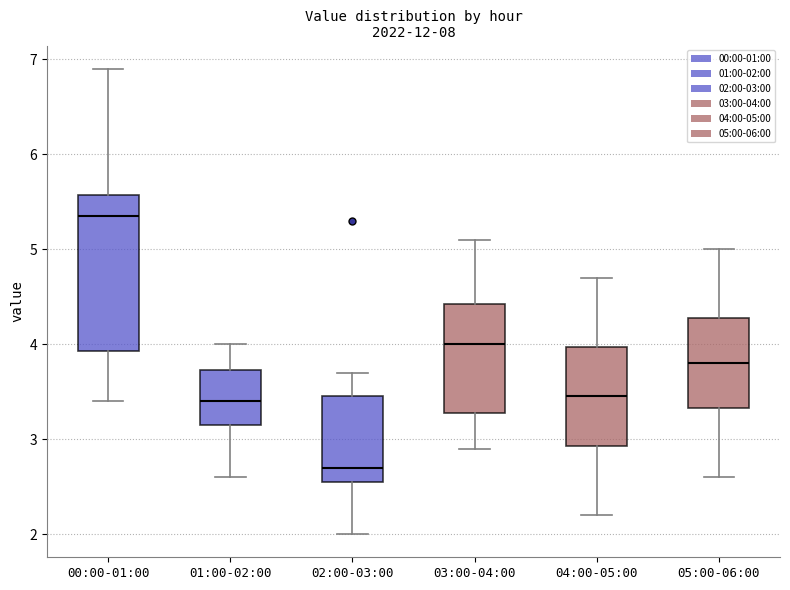

Reading left to right, read every box against the y-axis: the position of its median line, the range the box covers, and the ends of its whiskers. The values are not printed on the chart, so give them approximately, as read against the axis.

00:00-01:00: median 5.4, box 3.9 to 5.6, whiskers 3.4 to 6.9
01:00-02:00: median 3.4, box 3.2 to 3.7, whiskers 2.6 to 4.0
02:00-03:00: median 2.7, box 2.6 to 3.5, whiskers 2.0 to 3.7
03:00-04:00: median 4.0, box 3.3 to 4.4, whiskers 2.9 to 5.1
04:00-05:00: median 3.5, box 2.9 to 4.0, whiskers 2.2 to 4.7
05:00-06:00: median 3.8, box 3.3 to 4.3, whiskers 2.6 to 5.0